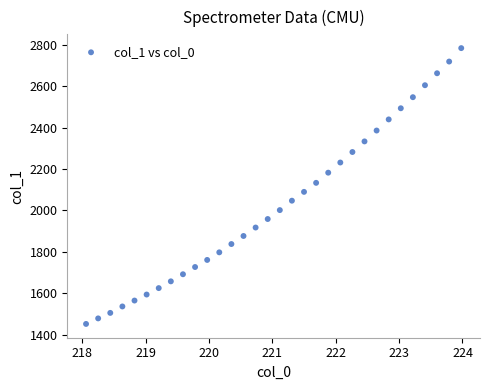

What is the range of Y values (max minus min)?

1332.2